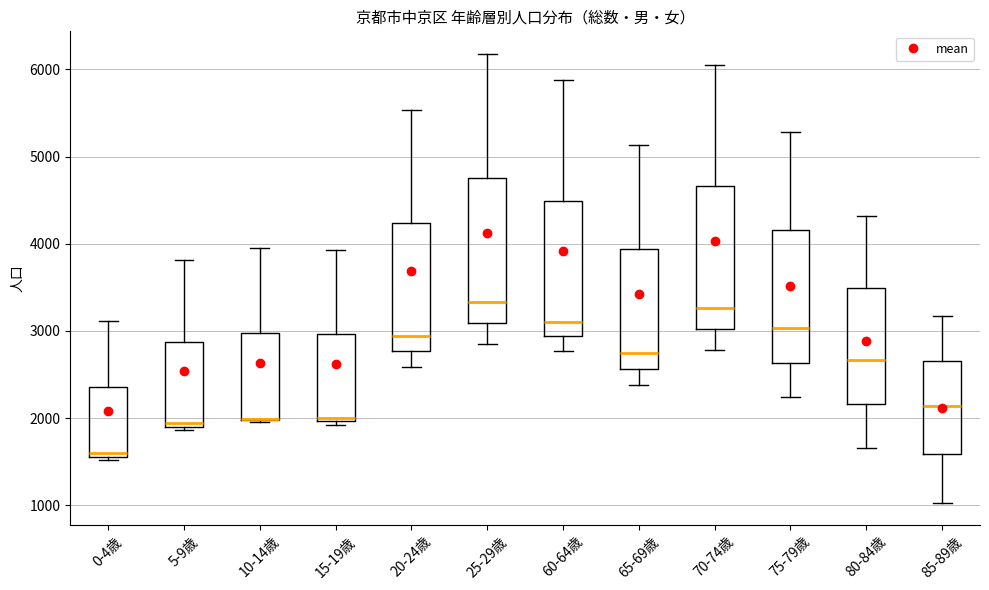

Reading left to right, read every box against the y-axis: the position of its median line, the range the box covers, and the ends of its whiskers. The values are not printed on the chart, so give them approximately, as read against the axis.

0-4歳: median 1600 (just above the box's lower edge), box 1600 to 2400, whiskers 1500 to 3100
5-9歳: median 1900 (just above the box's lower edge), box 1900 to 2900, whiskers 1900 (just below the box's lower edge) to 3800
10-14歳: median 2000 (drawn on the box's lower edge), box 2000 to 3000, whiskers 2000 to 4000
15-19歳: median 2000 (just above the box's lower edge), box 2000 to 3000, whiskers 1900 to 3900
20-24歳: median 2900, box 2800 to 4200, whiskers 2600 to 5500
25-29歳: median 3300, box 3100 to 4800, whiskers 2900 to 6200
60-64歳: median 3100, box 2900 to 4500, whiskers 2800 to 5900
65-69歳: median 2700, box 2600 to 3900, whiskers 2400 to 5100
70-74歳: median 3300, box 3000 to 4700, whiskers 2800 to 6100
75-79歳: median 3000, box 2600 to 4200, whiskers 2200 to 5300
80-84歳: median 2700, box 2200 to 3500, whiskers 1700 to 4300
85-89歳: median 2100, box 1600 to 2700, whiskers 1000 to 3200